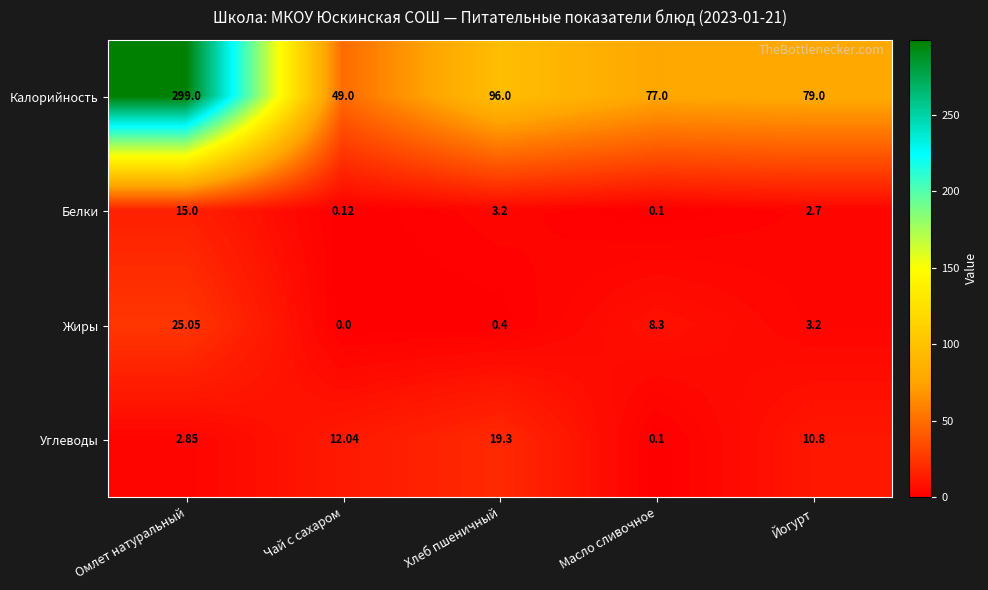

Which series has the widest spread of values?

Калорийность